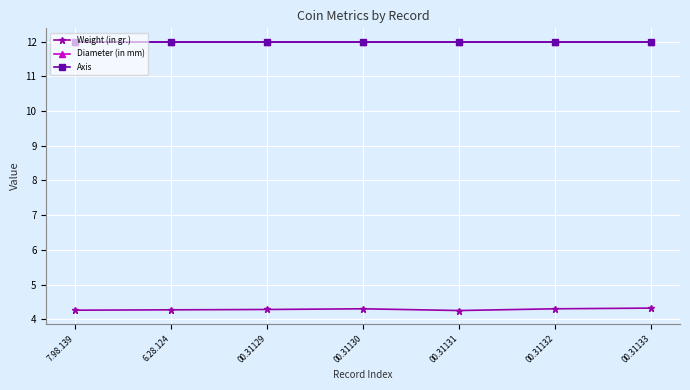

What is the difference between the maximum and minimum values in the Weight (in gr.) series?

0.1